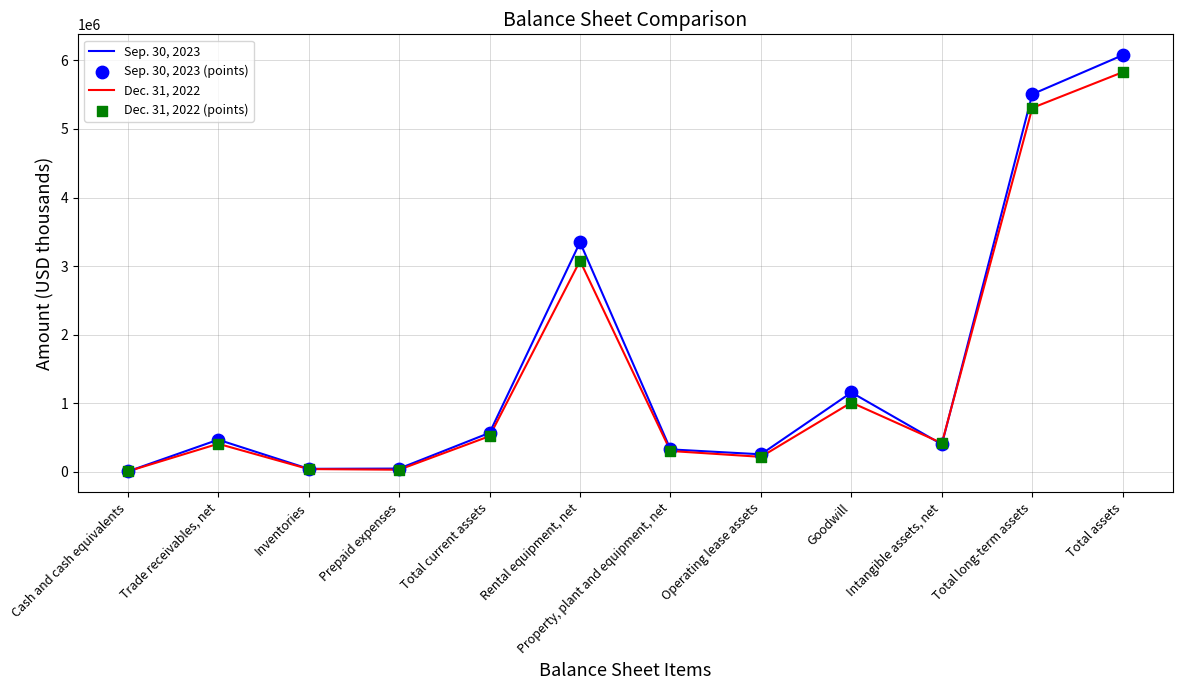

Which series changed the most between Rental equipment, net and Total long-term assets?

Dec. 31, 2022